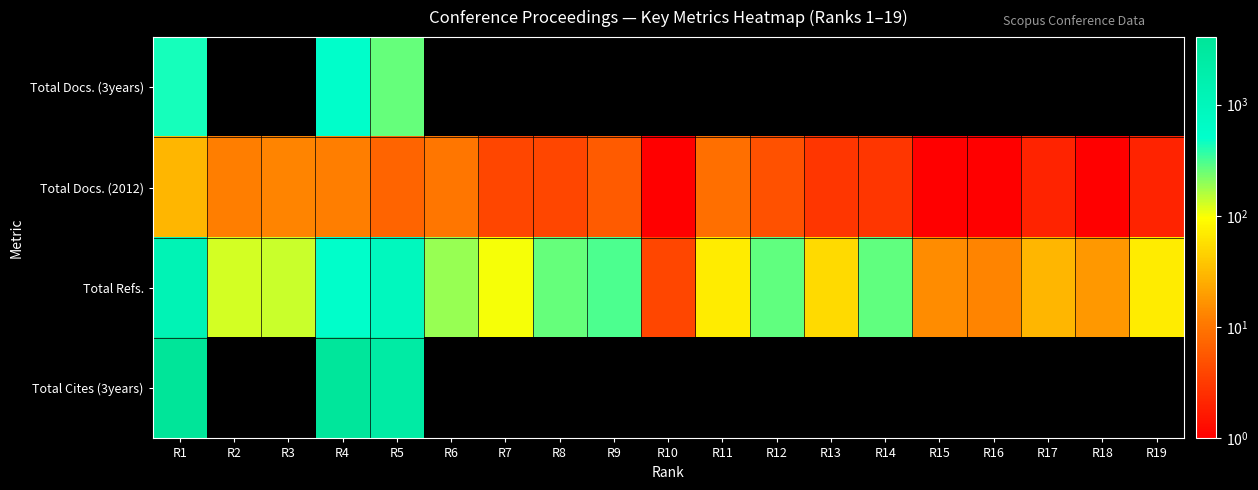

At R13, list the series in order from smallest to largest.

Total Docs. (3years), Total Cites (3years), Total Docs. (2012), Total Refs.